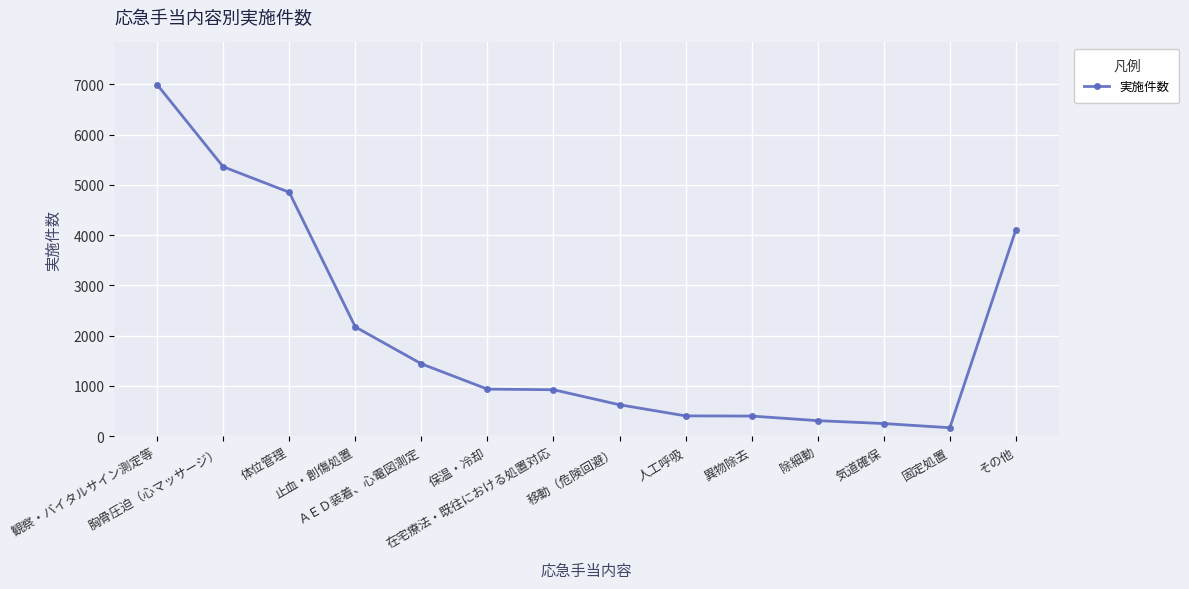

Which has a higher value, 異物除去 or その他?

その他